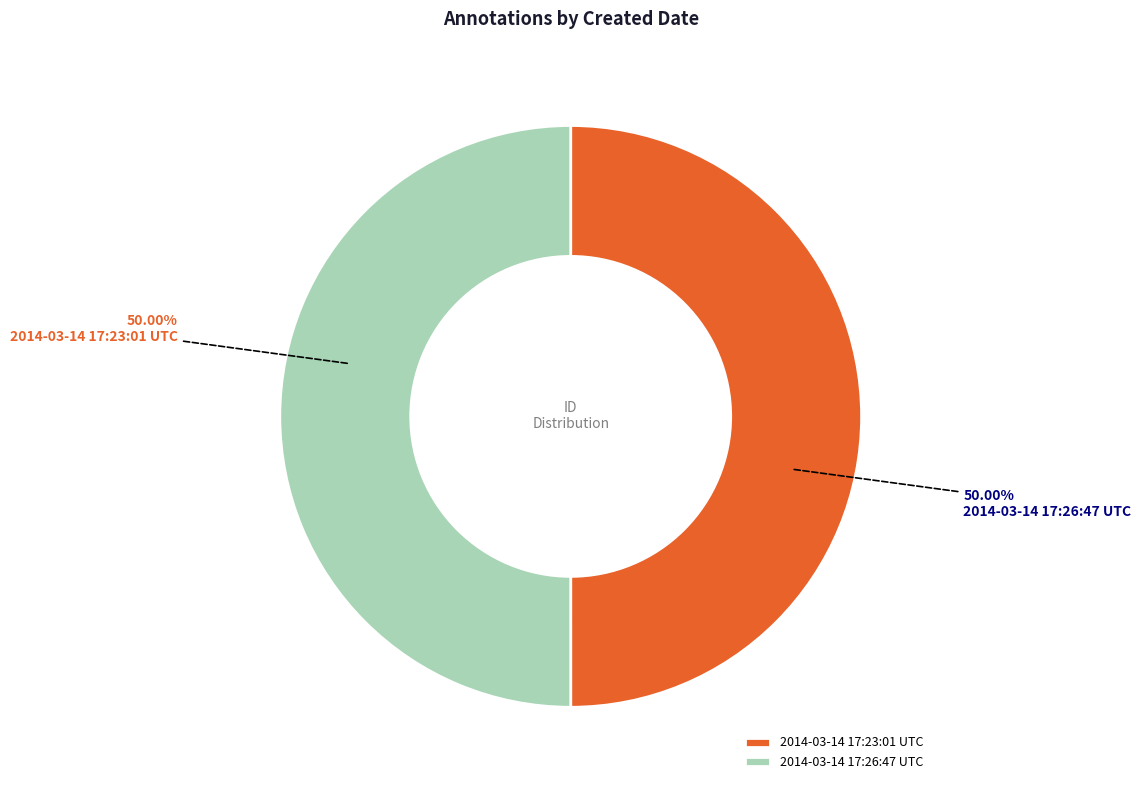

What is the ratio of the value at 2014-03-14 17:23:01 UTC to the value at 2014-03-14 17:26:47 UTC?

1.0